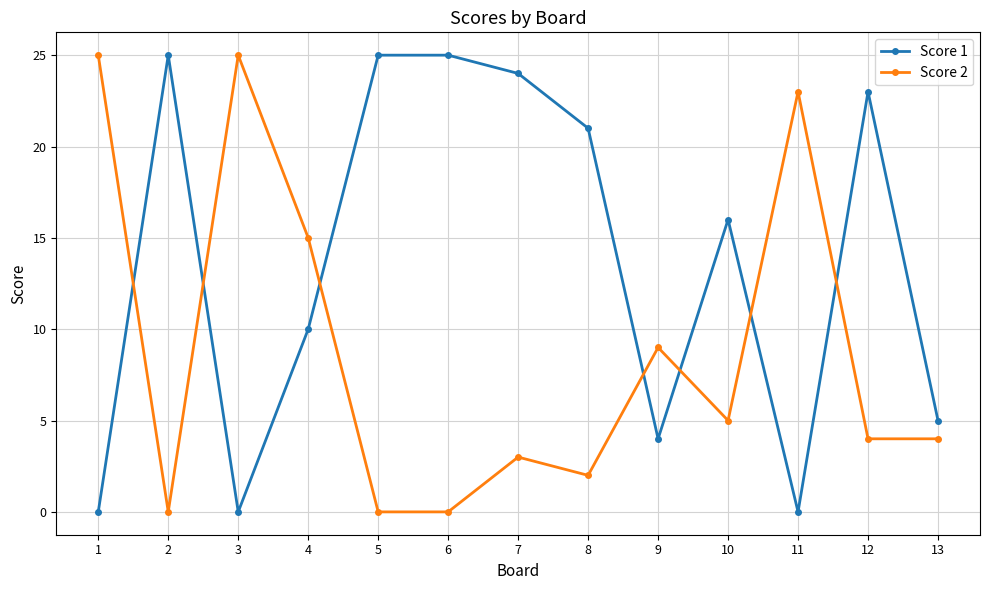

Rank the series by their average value, from highest to lowest.

Score 1, Score 2